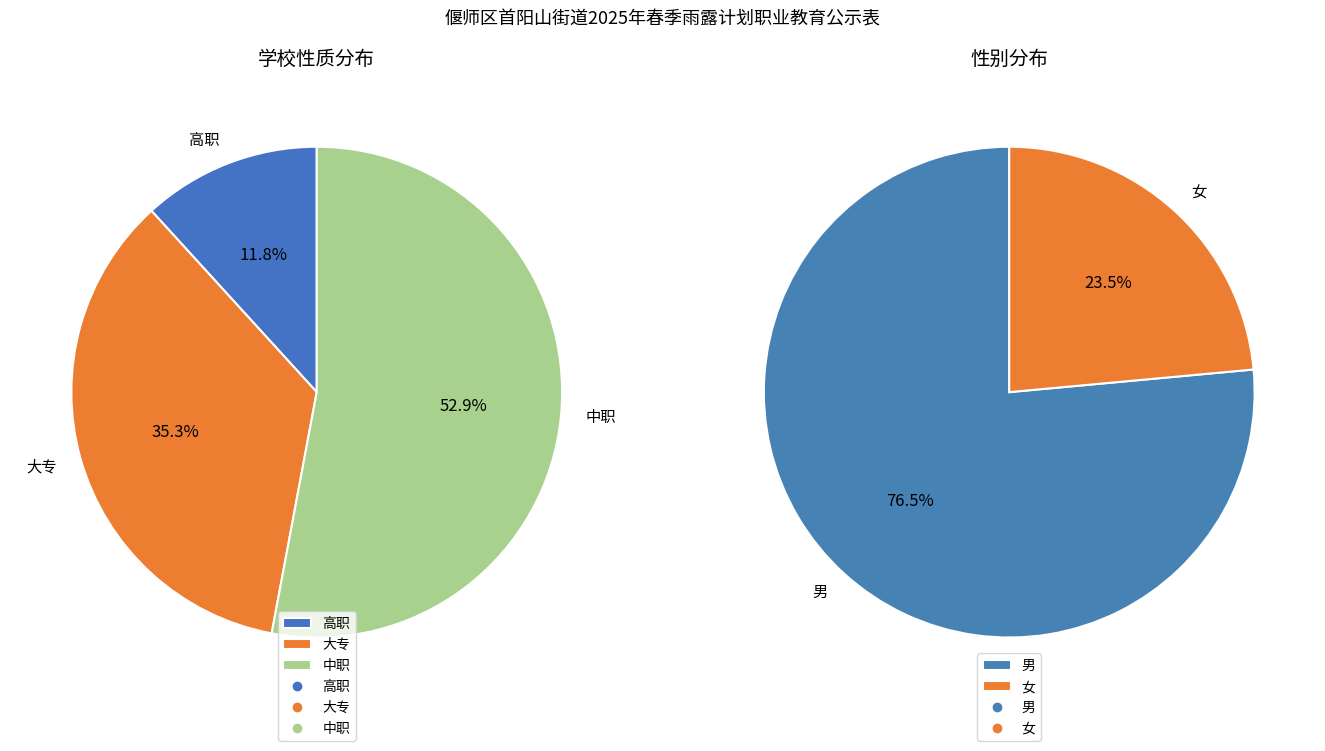

What is the majority slice?

中职